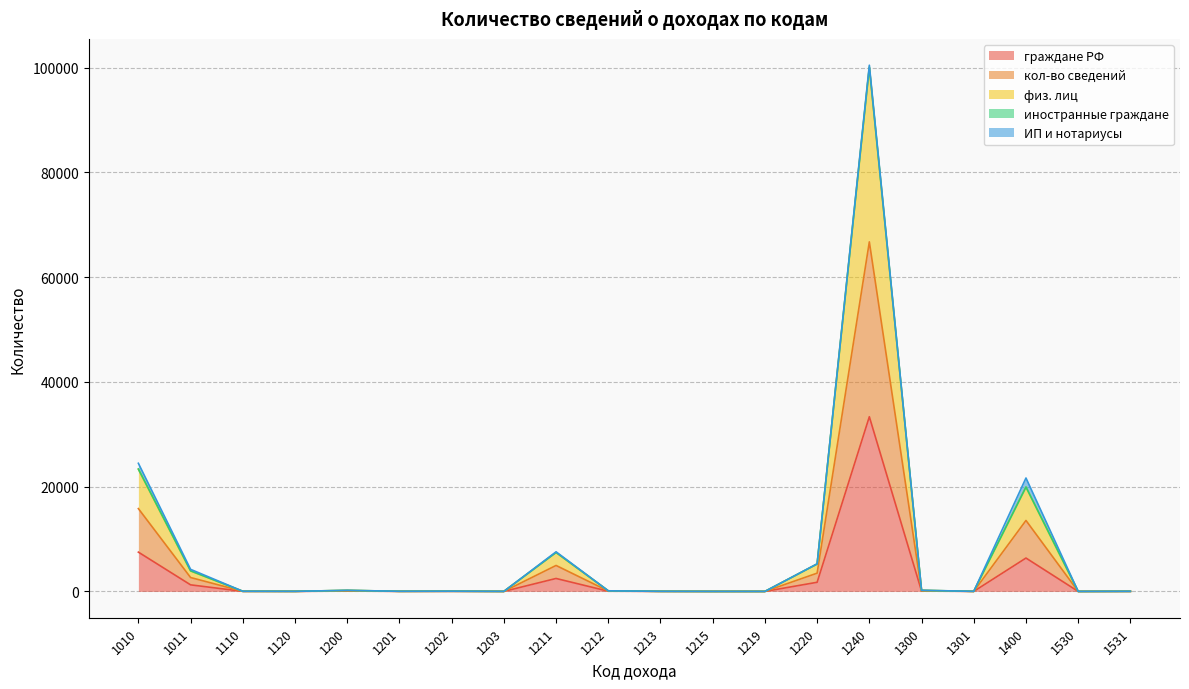

Which category has the highest value in the кол-во сведений series?

1240